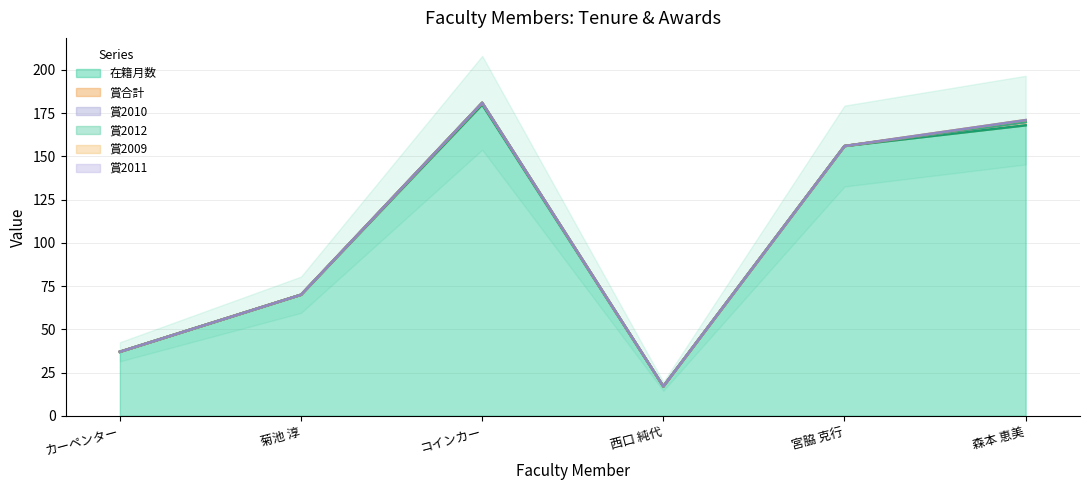

Which series has the largest total across all categories?

在籍月数